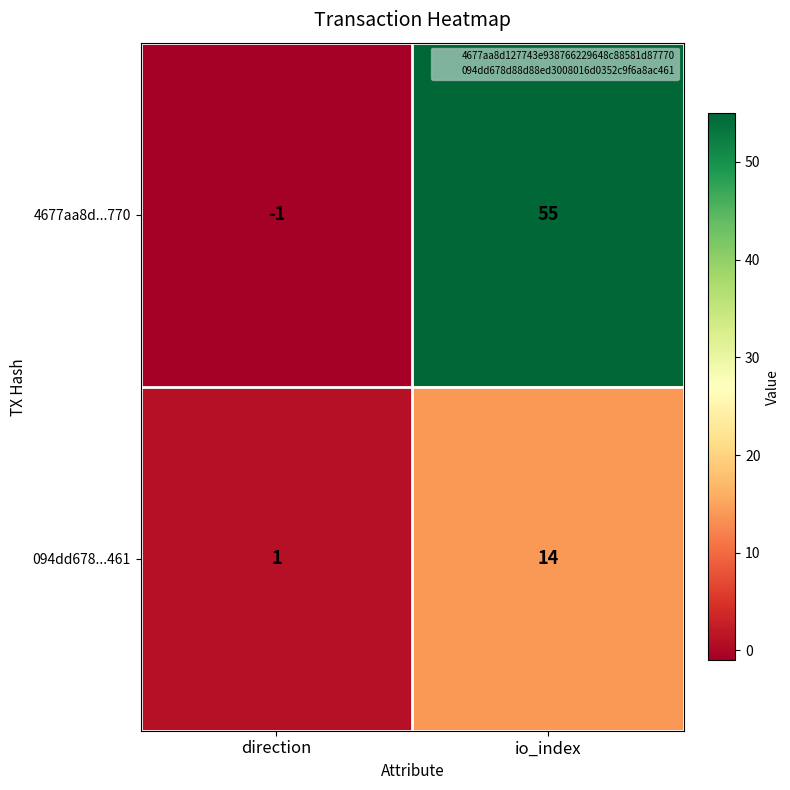

Reading left to right, extract all data points from this chart.

4677aa8d...770: direction=-1	io_index=55
094dd678...461: direction=1	io_index=14